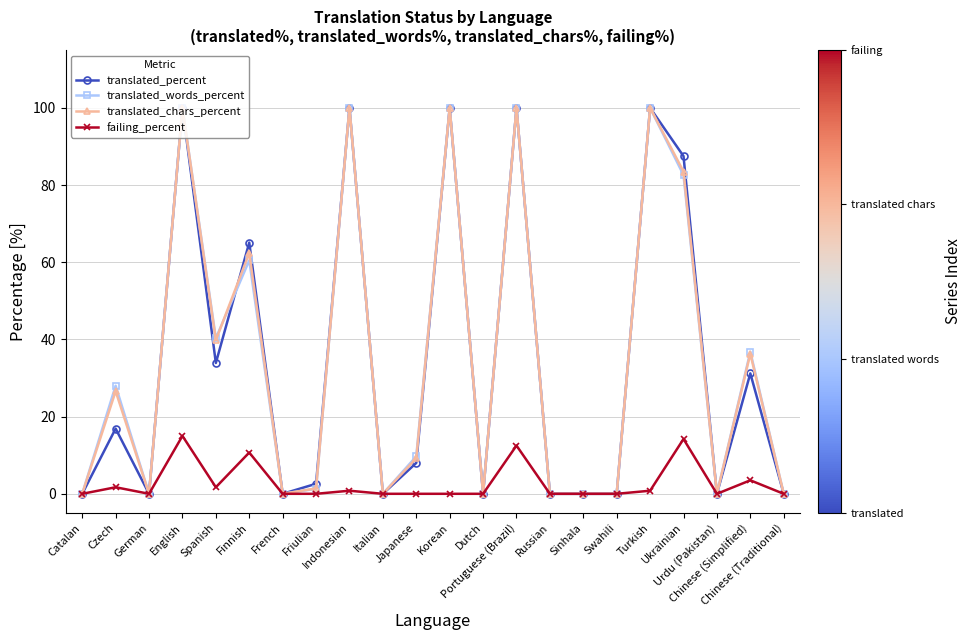

What are all the series names shown in the legend?

translated_percent, translated_words_percent, translated_chars_percent, failing_percent